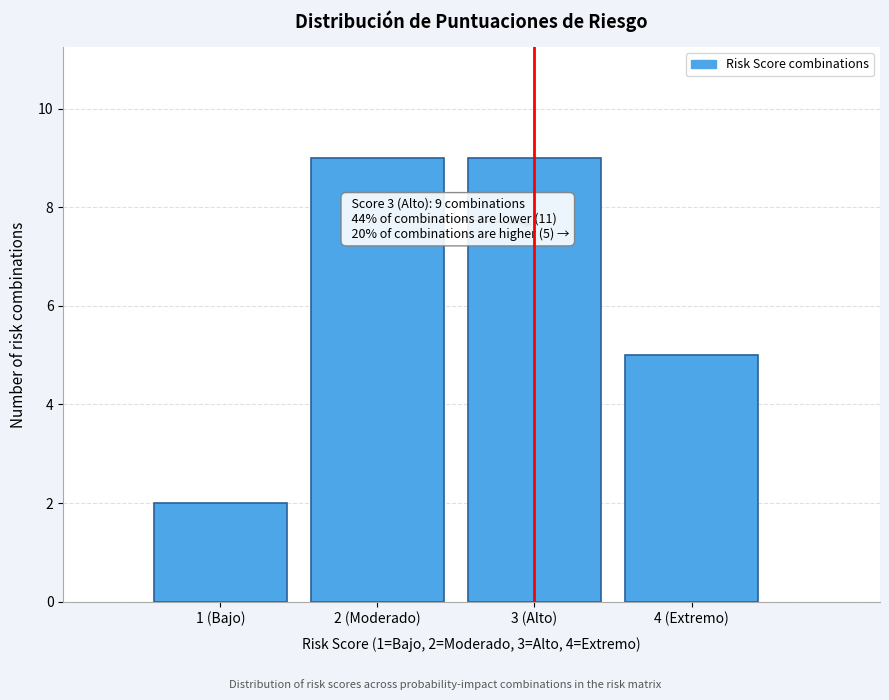

Reading right to left, what are all the values shown in this chart?

5	9	9	2